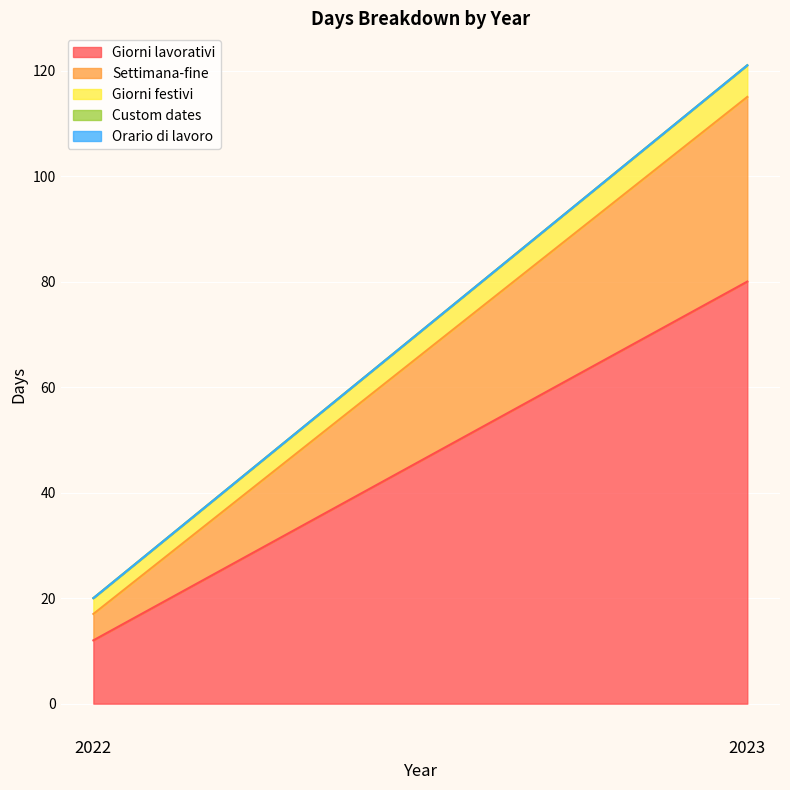

The value of Settimana-fine at 2023 is 35. True or false?

True